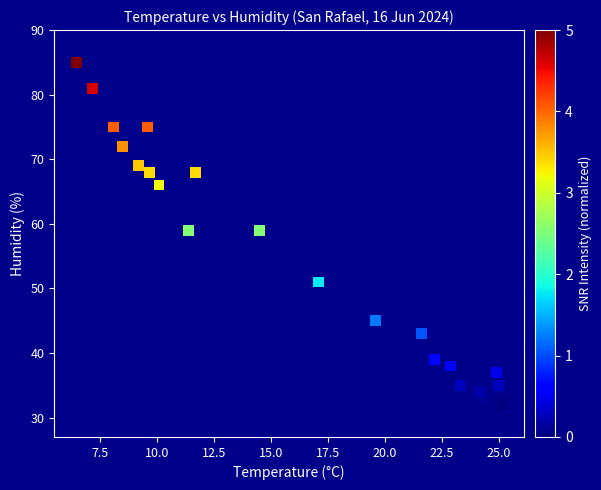

What is the range of Y values (max minus min)?

53